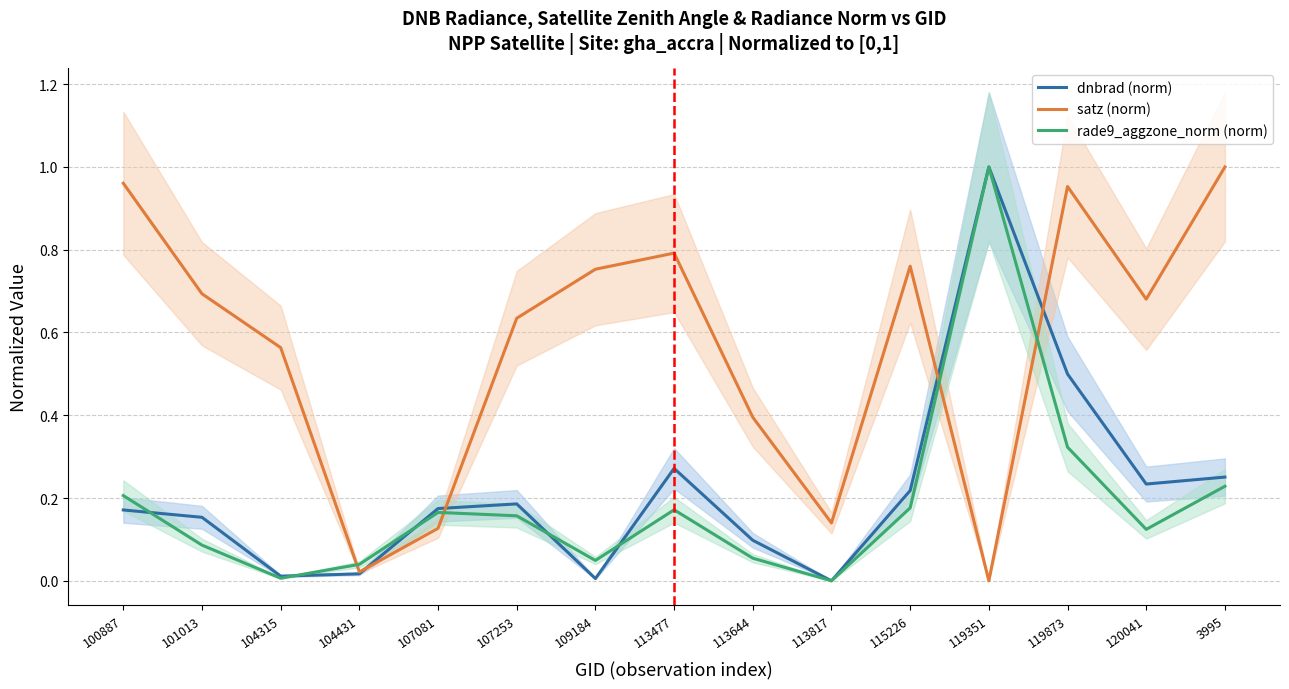

Reading left to right, what are all the values shown in this chart?

dnbrad (norm): 0.2	0.2	0.0	0.0	0.2	0.2	0.0	0.3	0.1	0.0	0.2	1.0	0.5	0.2	0.3
satz (norm): 1.0	0.7	0.6	0.0	0.1	0.6	0.8	0.8	0.4	0.1	0.8	0.0	1.0	0.7	1.0
rade9_aggzone_norm (norm): 0.2	0.1	0.0	0.0	0.2	0.2	0.0	0.2	0.1	0.0	0.2	1.0	0.3	0.1	0.2